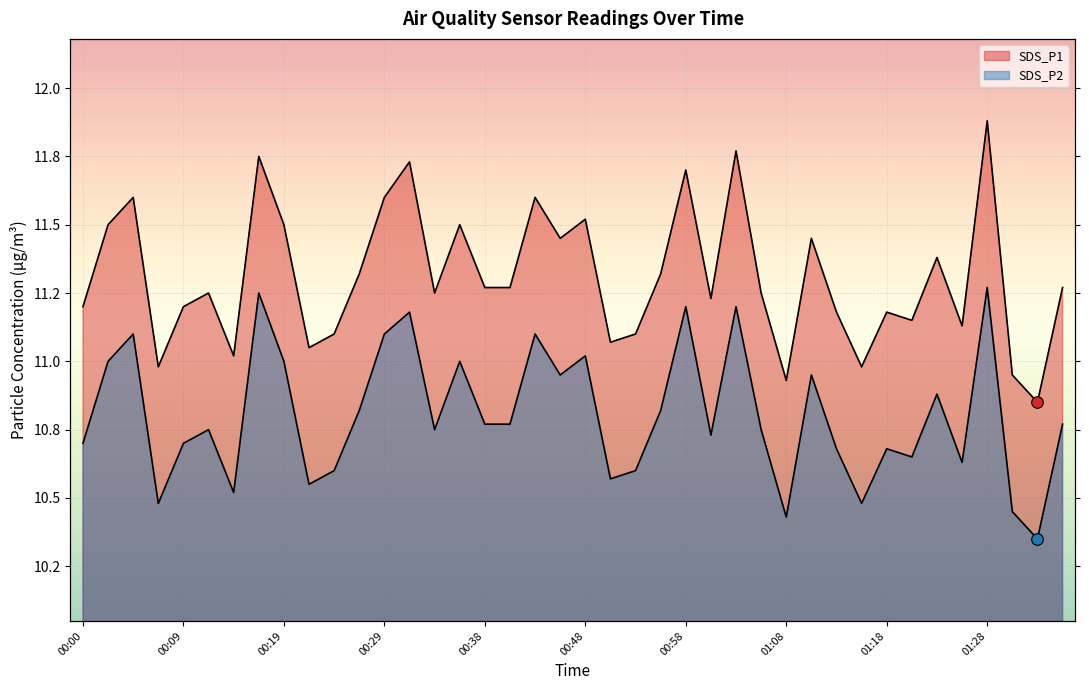

What are all the series names shown in the legend?

SDS_P1, SDS_P2